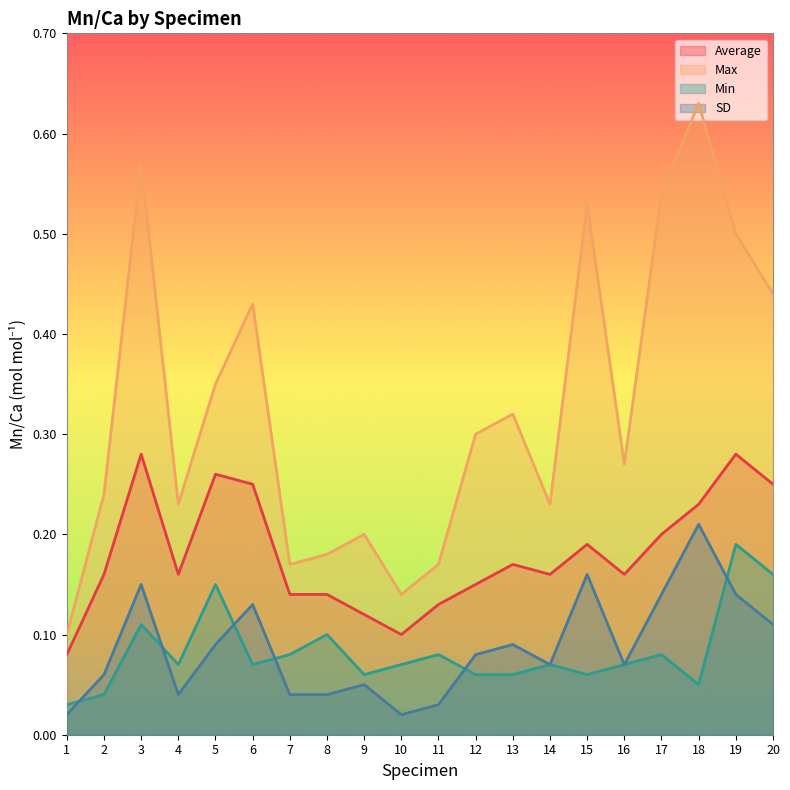

What is the maximum value shown in the chart?

0.6